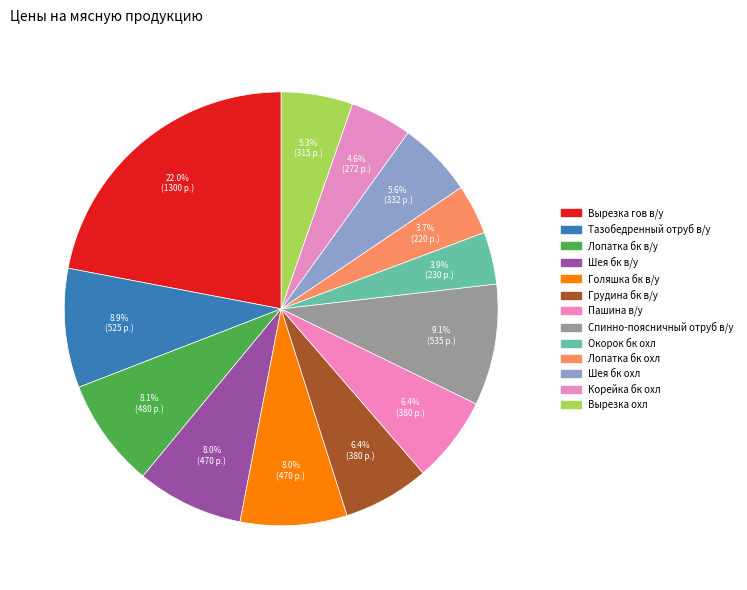

Count the number of slices in the pie.

13